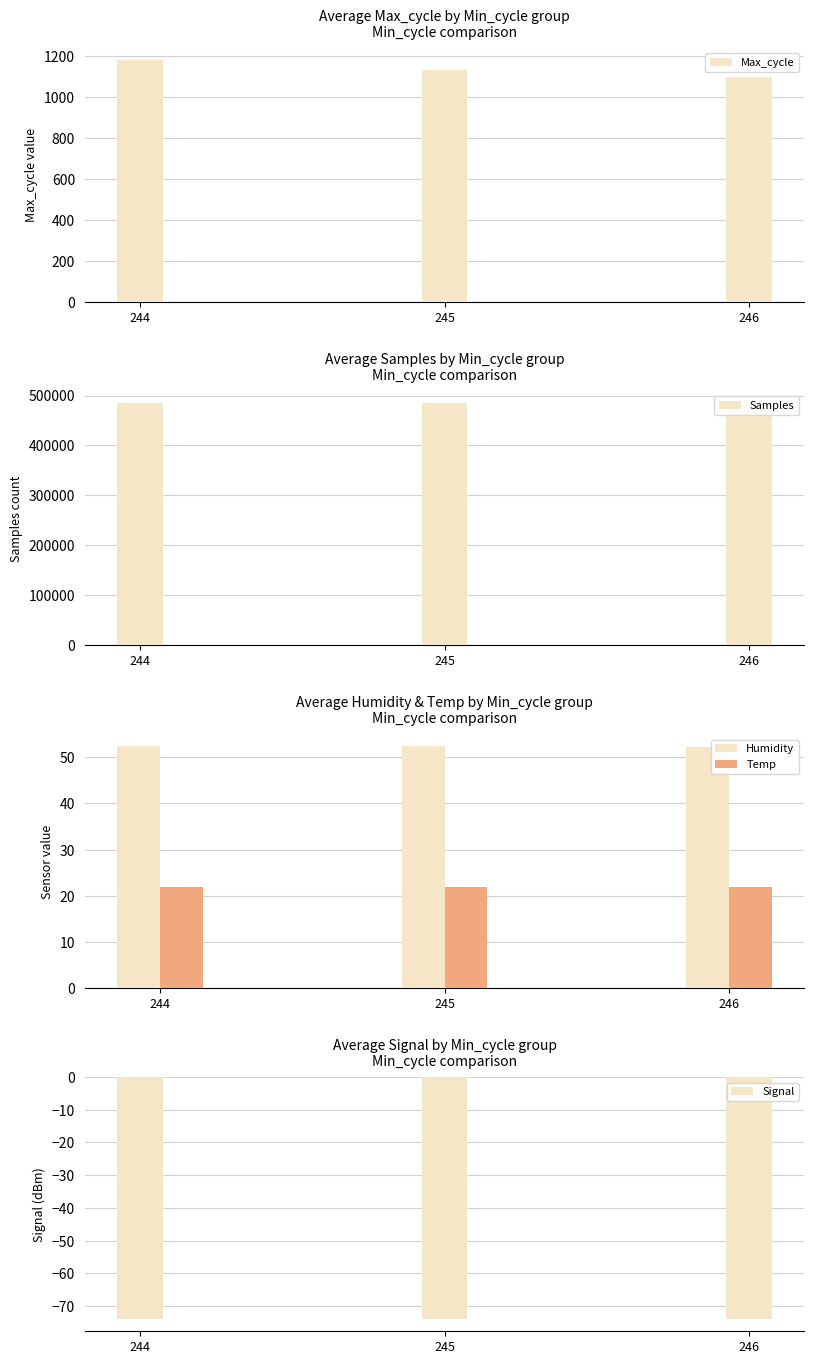

Reading left to right, what are all the values shown in this chart?

Max_cycle: 244=1180.0	245=1130.0	246=1097.0
Samples: 244=484979.0	245=484865.0	246=484866.0
Humidity: 244=52.4	245=52.4	246=52.3
Temp: 244=21.8	245=21.8	246=21.9
Signal: 244=-74.0	245=-74.0	246=-74.0